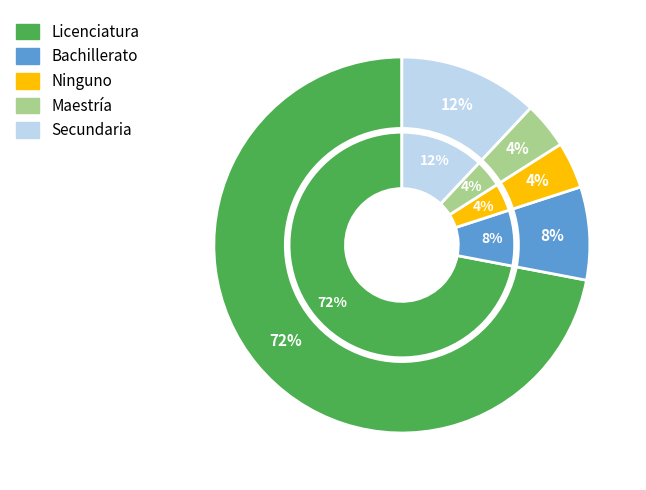

Which slice is the smallest?

Maestría